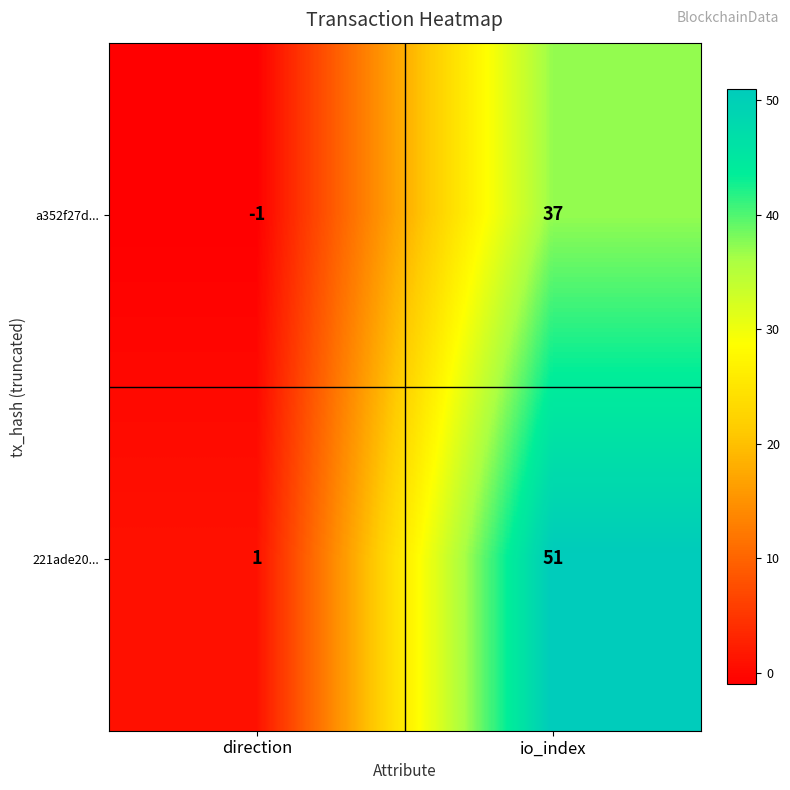

What is the highest value of the a352f27d... series?

37